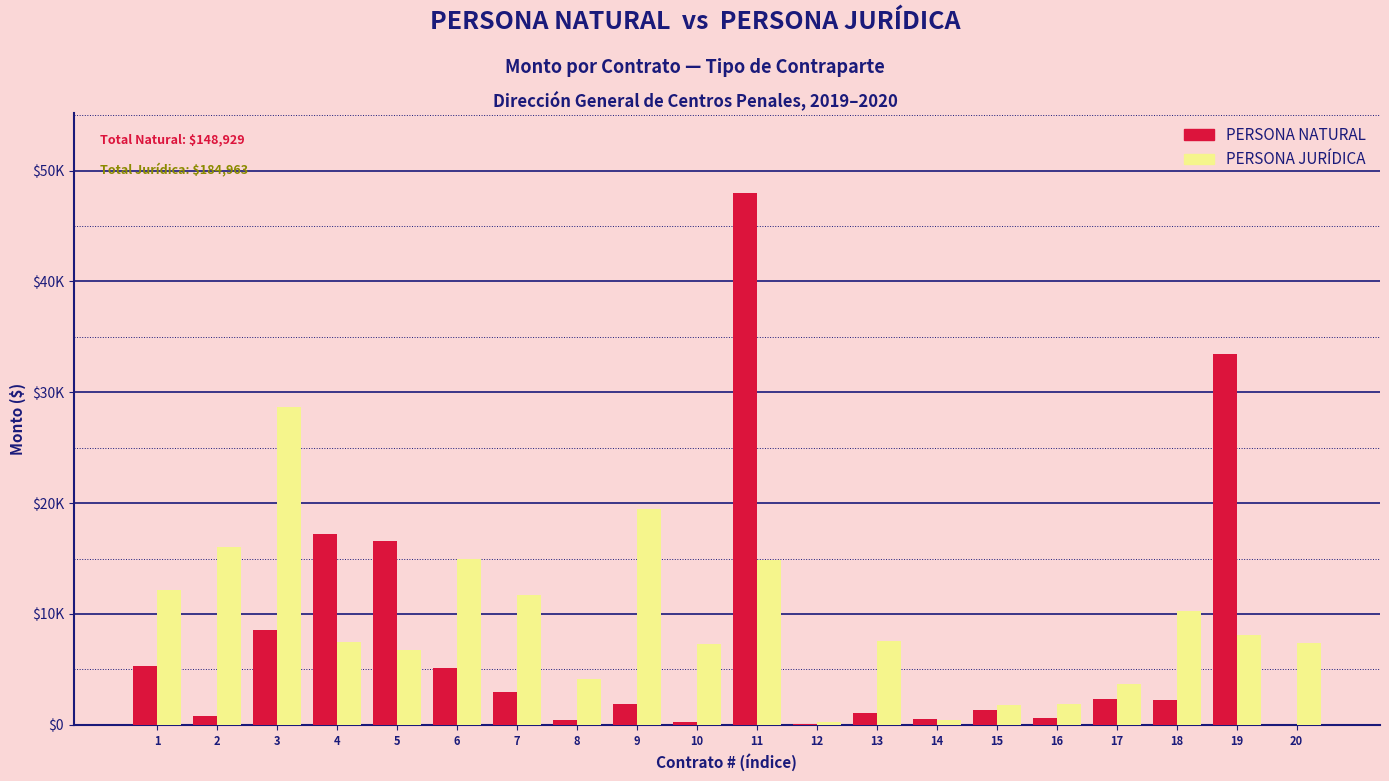

True or false: PERSONA JURÍDICA has a value of 7547.2 at 13.

True